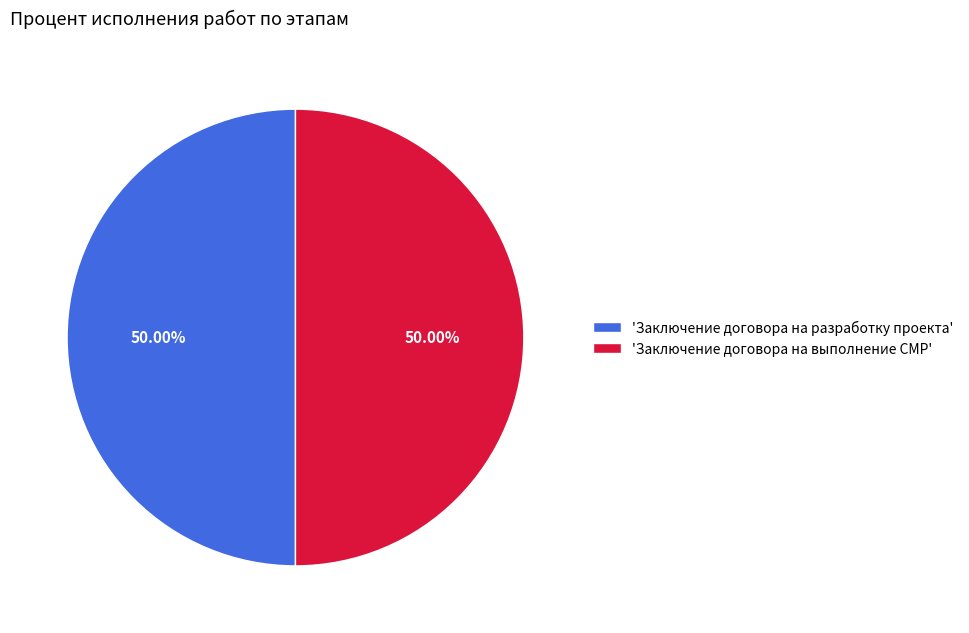

What is the ratio of the value at 'Заключение договора на выполнение СМР' to the value at 'Заключение договора на разработку проекта'?

1.0